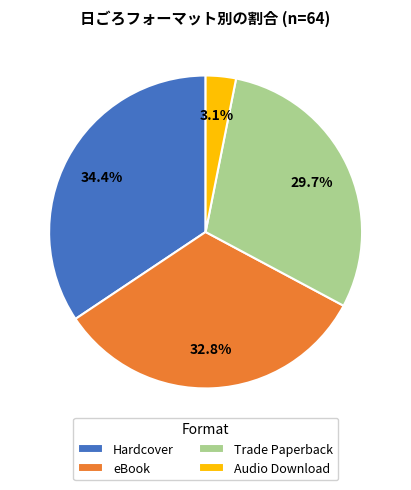

Which category has the biggest portion of the pie?

Hardcover